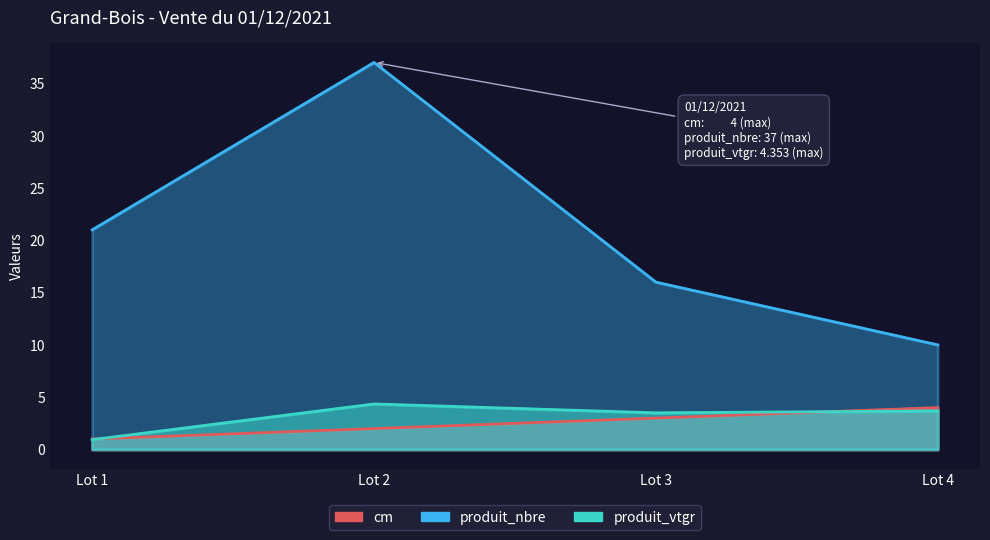

What are all the series names shown in the legend?

cm, produit_nbre, produit_vtgr